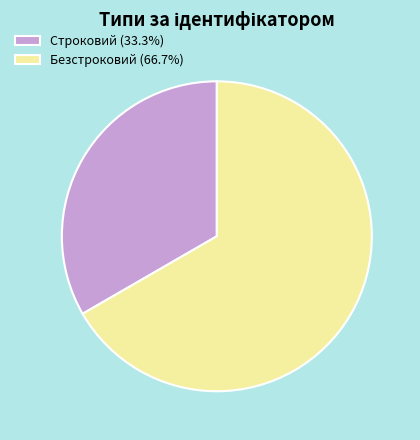

Which has a higher value, Строковий or Безстроковий?

Безстроковий